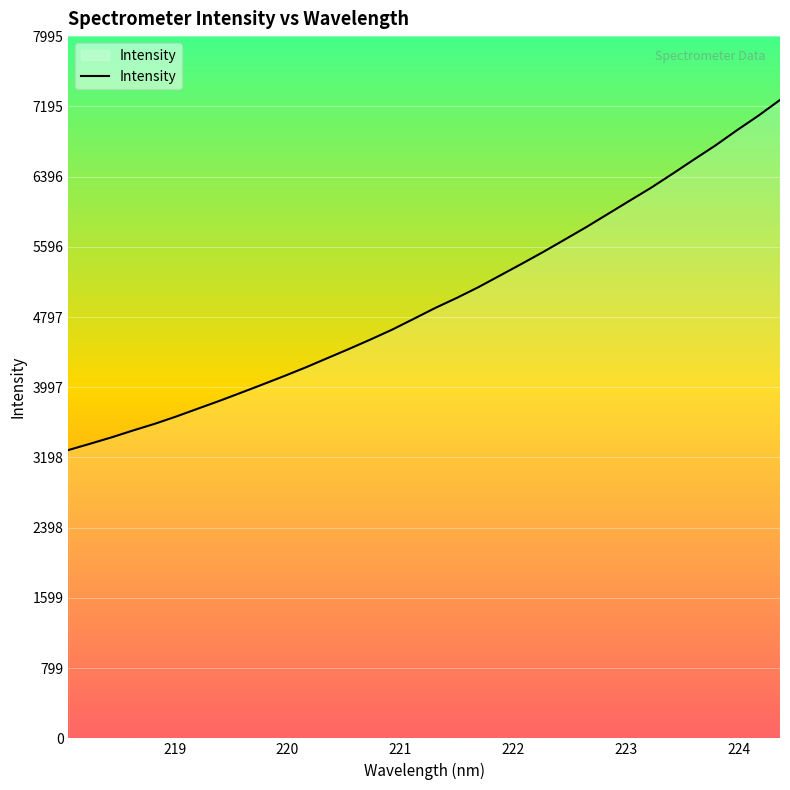

How many lines are shown in the chart?

1